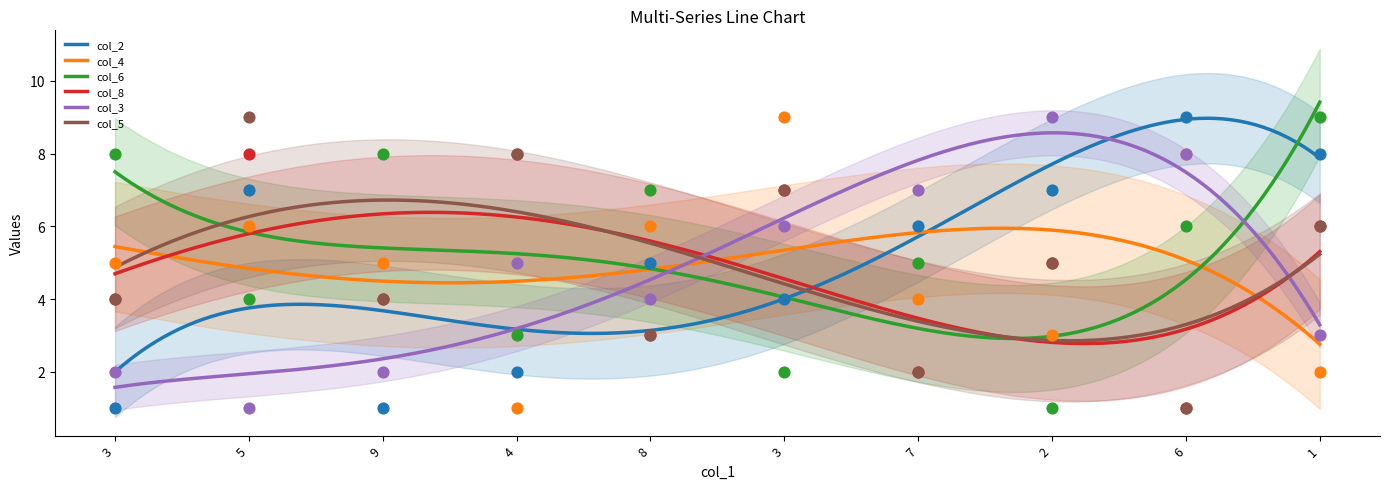

At which category is the sum across all series the highest?

5